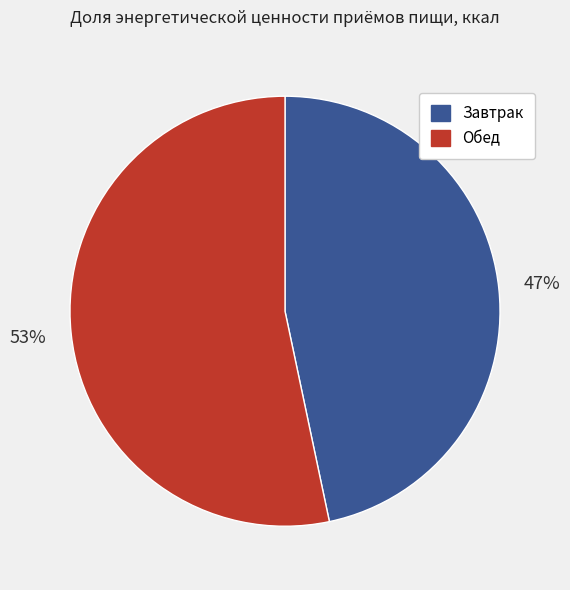

Which slice is the largest?

Обед